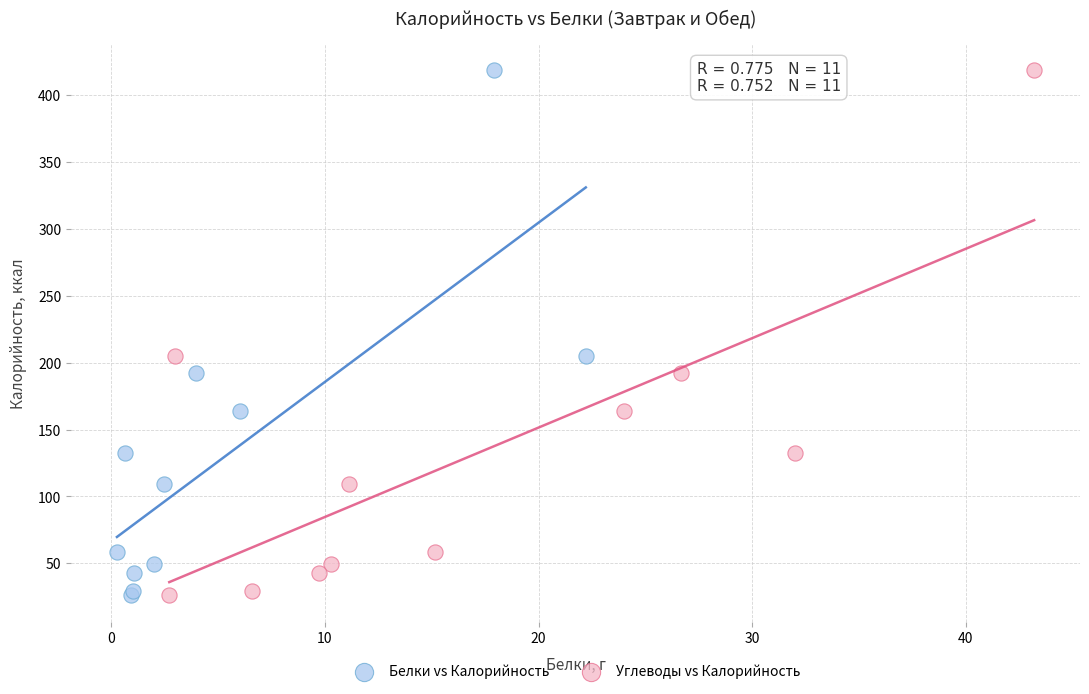

What are all the series names shown in the legend?

Белки vs Калорийность, Углеводы vs Калорийность